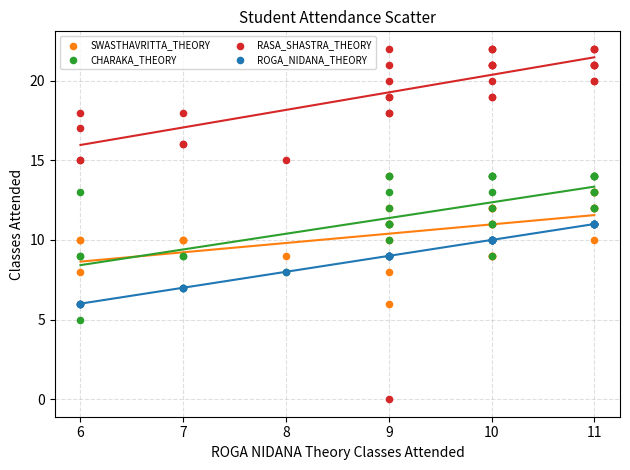

Which series contains the lowest Y value?

RASA_SHASTRA_THEORY